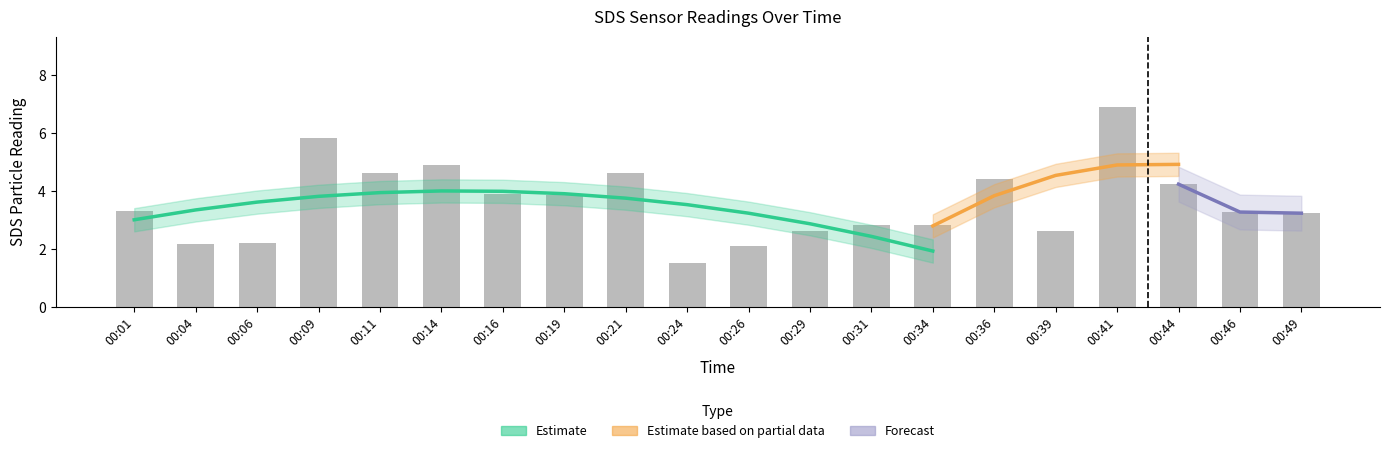

Reading right to left, list all the values displayed in this chart.

3.2	3.3	4.2	6.9	2.6	4.4	2.8	2.8	2.6	2.1	1.5	4.6	3.9	3.9	4.9	4.6	5.8	2.2	2.2	3.3